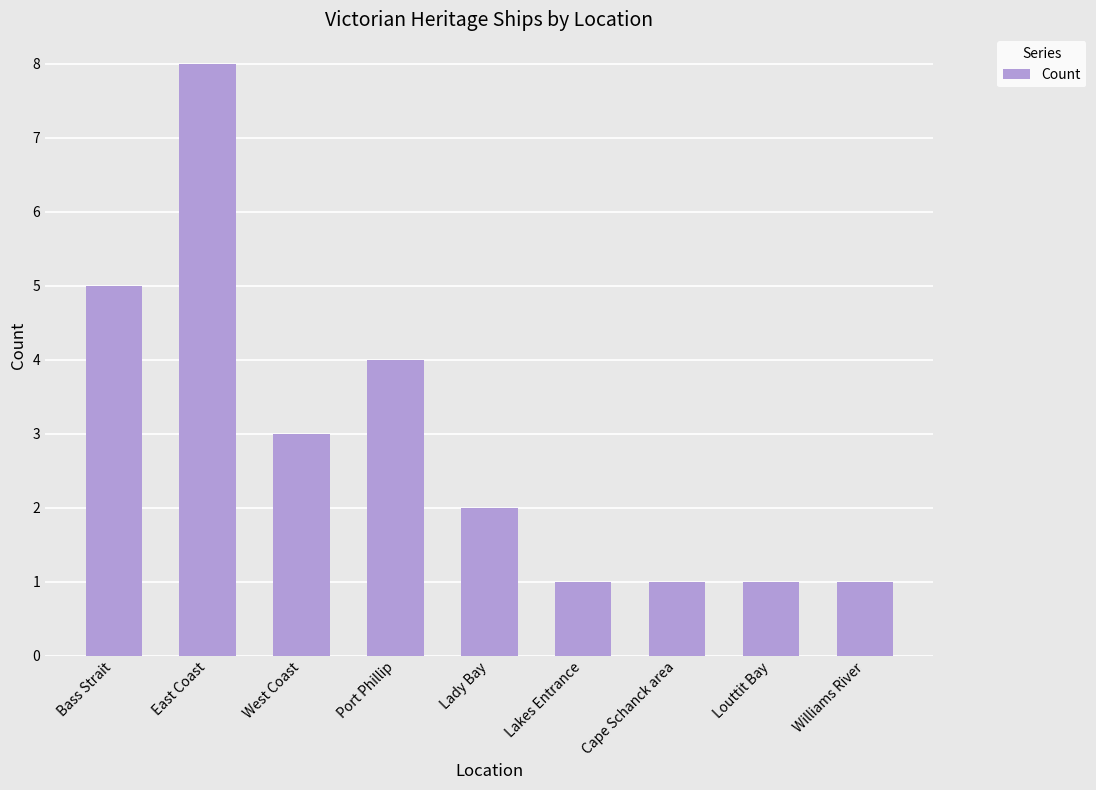

How many distinct data groups are displayed?

1